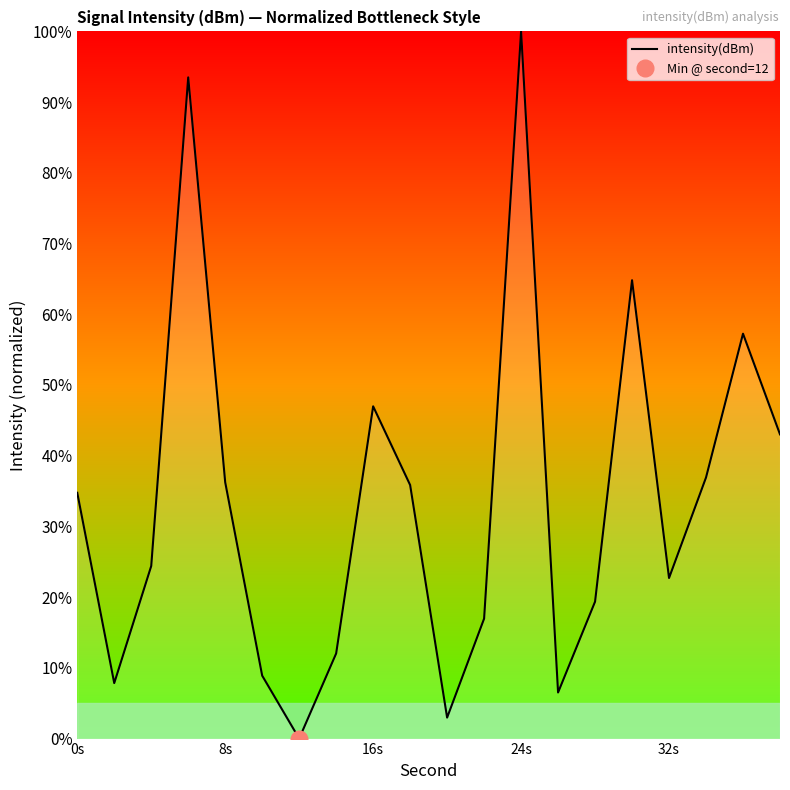

At which label does intensity(dBm) reach its peak?

24s